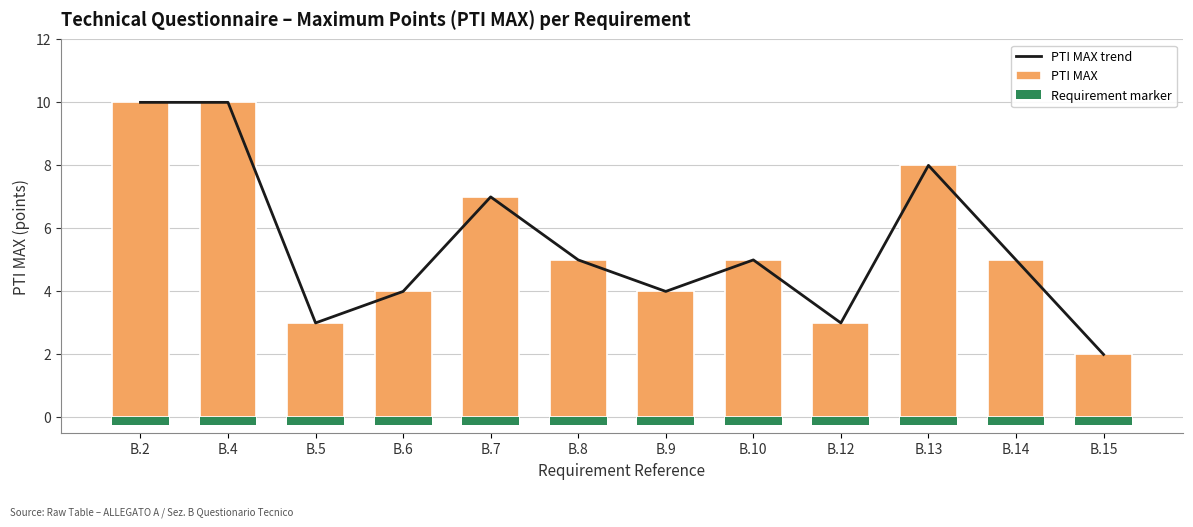

Is it true that PTI MAX trend equals 3.0 at B.5?

True